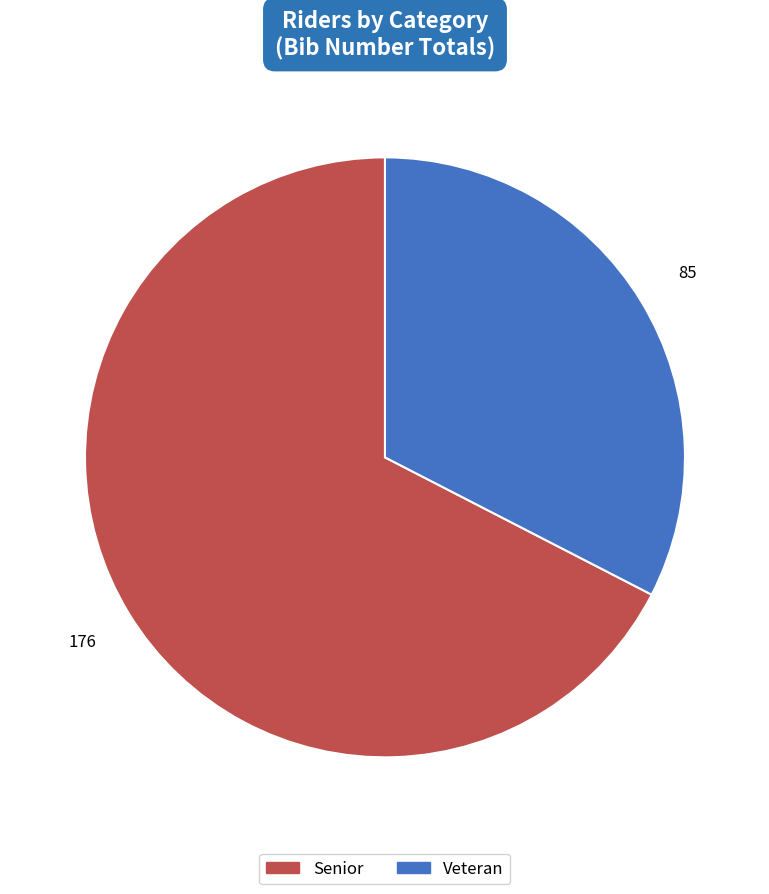

Is there a majority slice in this chart?

Yes